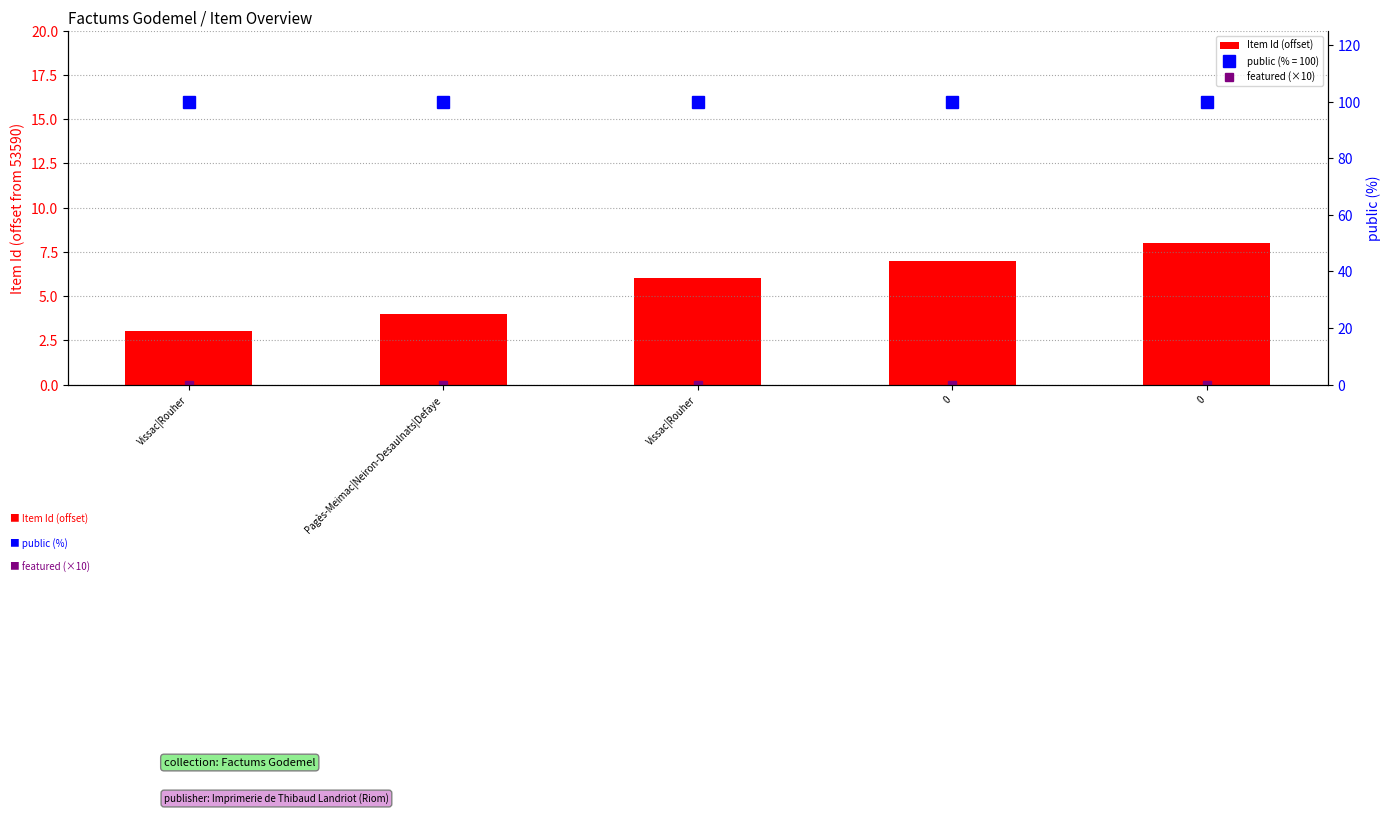

What is the difference between the maximum and minimum values in the Item Id (offset) series?

5